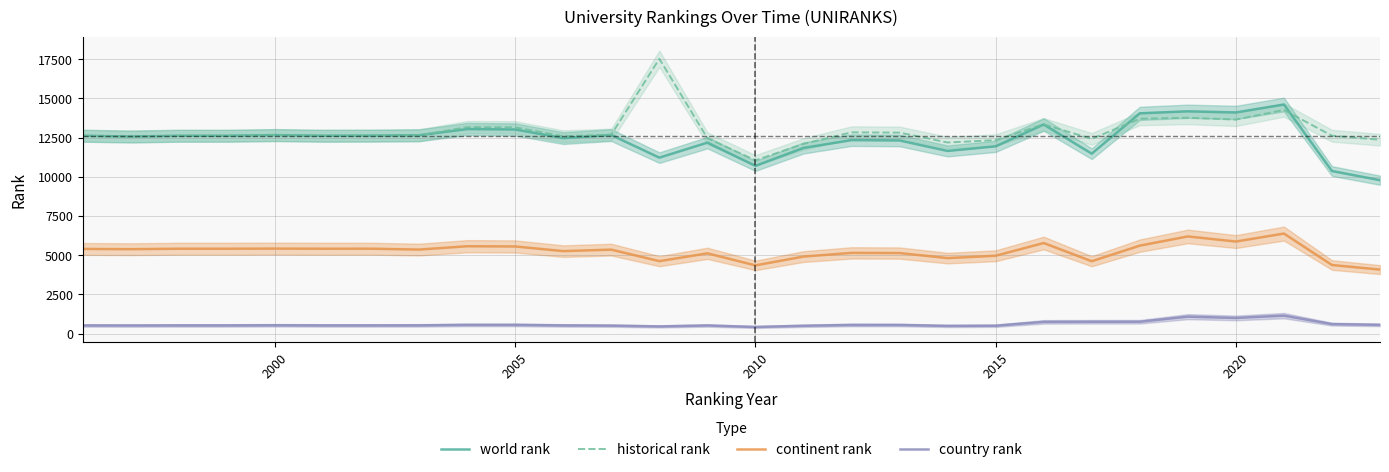

True or false: continent rank and historical rank intersect in this chart.

False